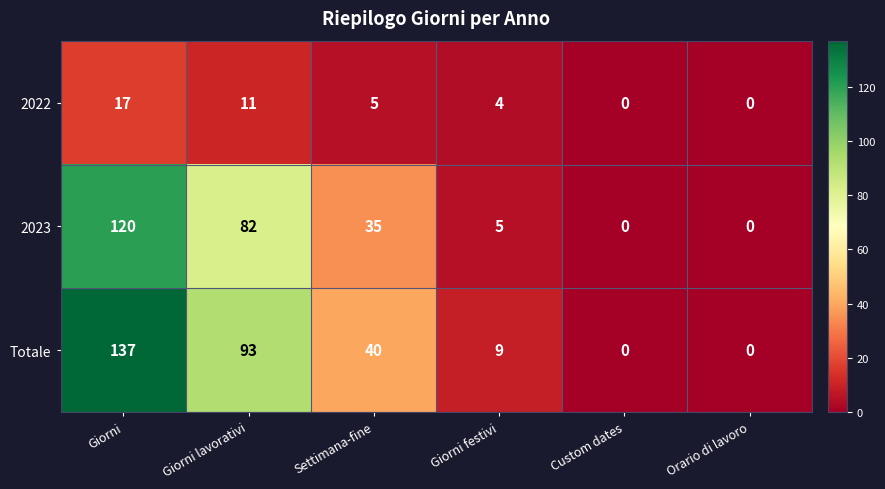

Read the Totale value at Settimana-fine.

40